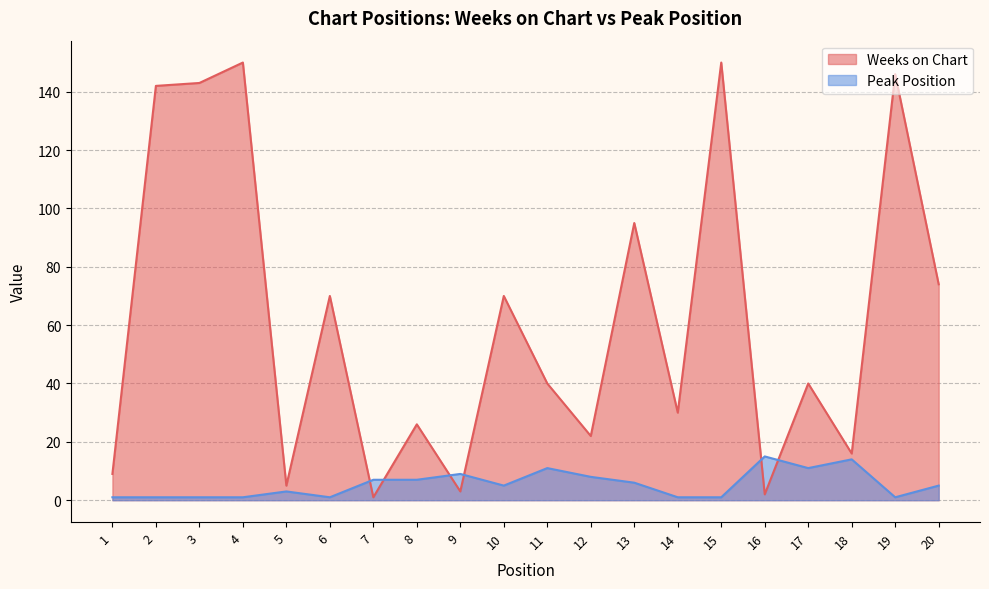

Which has a higher value, 5 or 9?

5